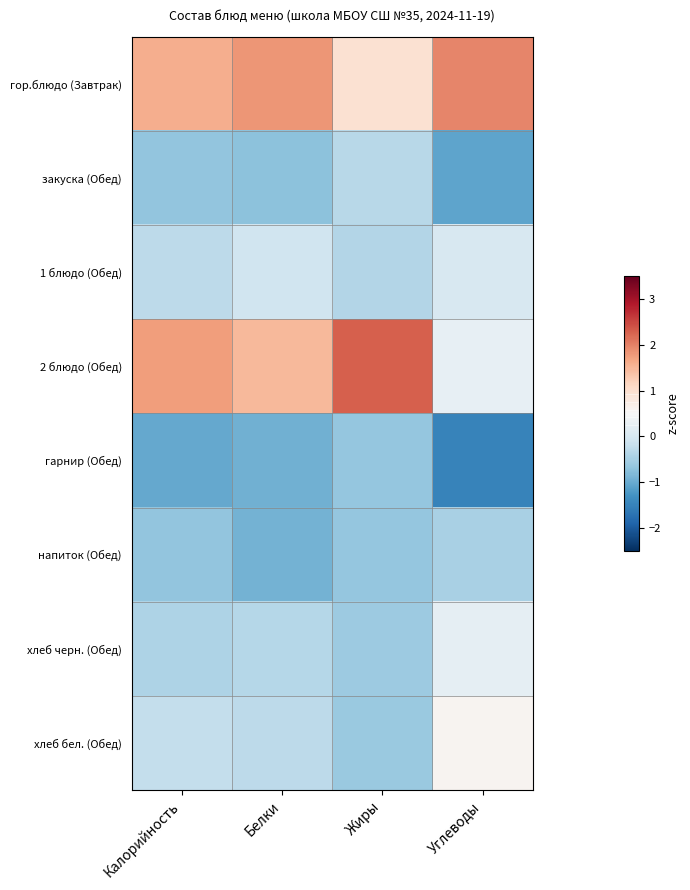

At which category is the sum across all series the highest?

Жиры